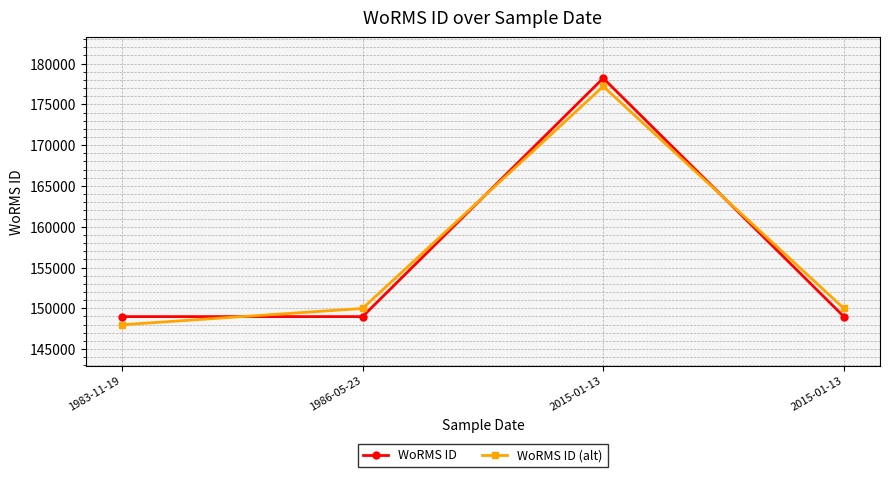

What is the difference between the maximum and second lowest values in the WoRMS ID series?

29222